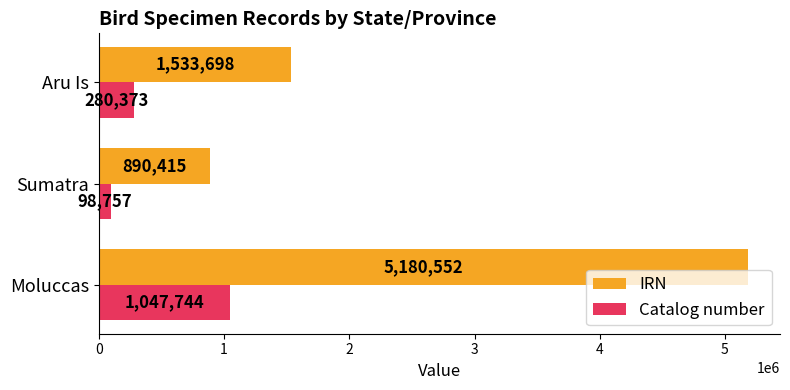

What is the minimum value shown in the chart?

98757